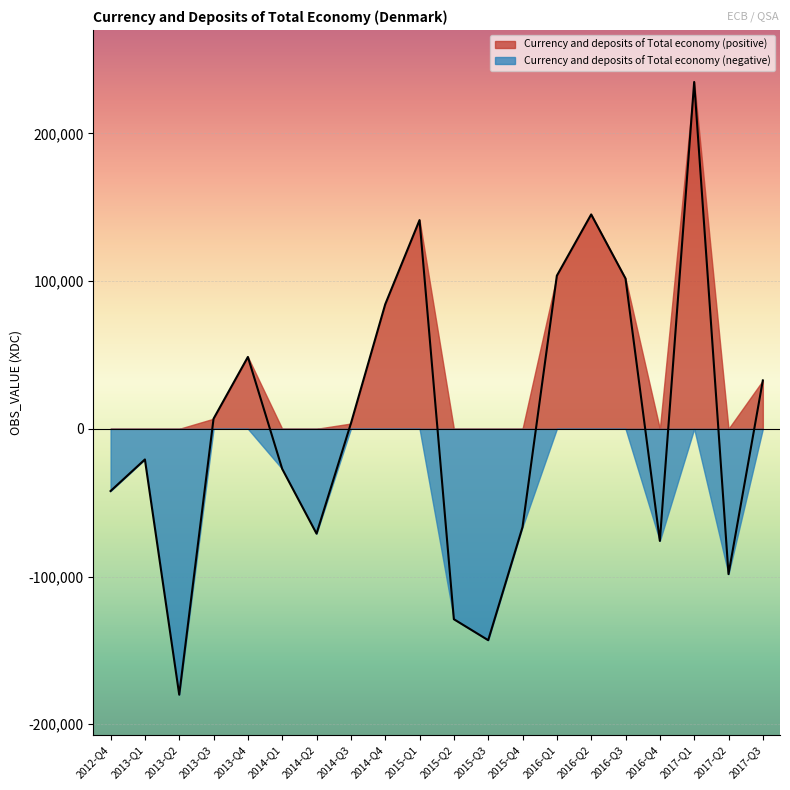

Reading right to left, list all the values displayed in this chart.

32750	-98361	234787	-75874	101734	145123	103654	-66493	-143092	-128889	141291	84271	3569	-70972	-27175	48650	6843	-179983	-20755	-42132